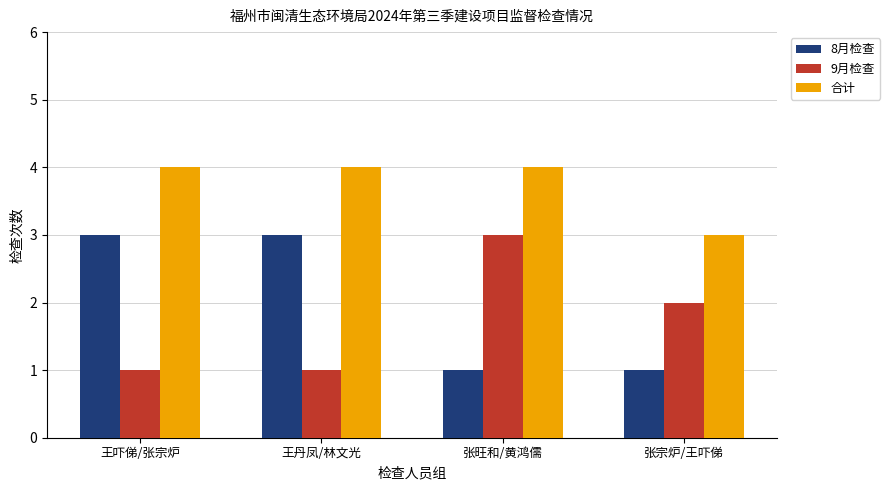

At 王丹凤/林文光, list the series in order from smallest to largest.

9月检查, 8月检查, 合计